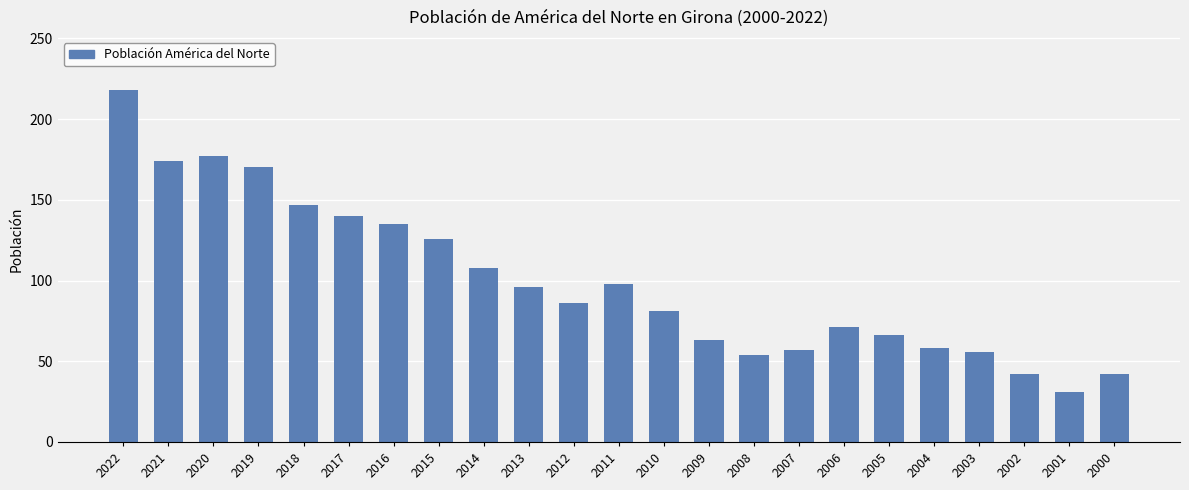

What is the average value?

100